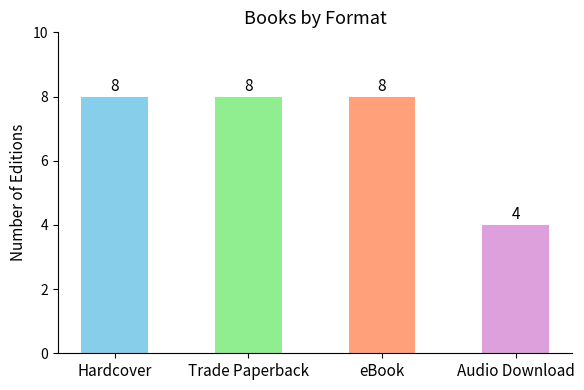

Count the number of categories in the chart.

4